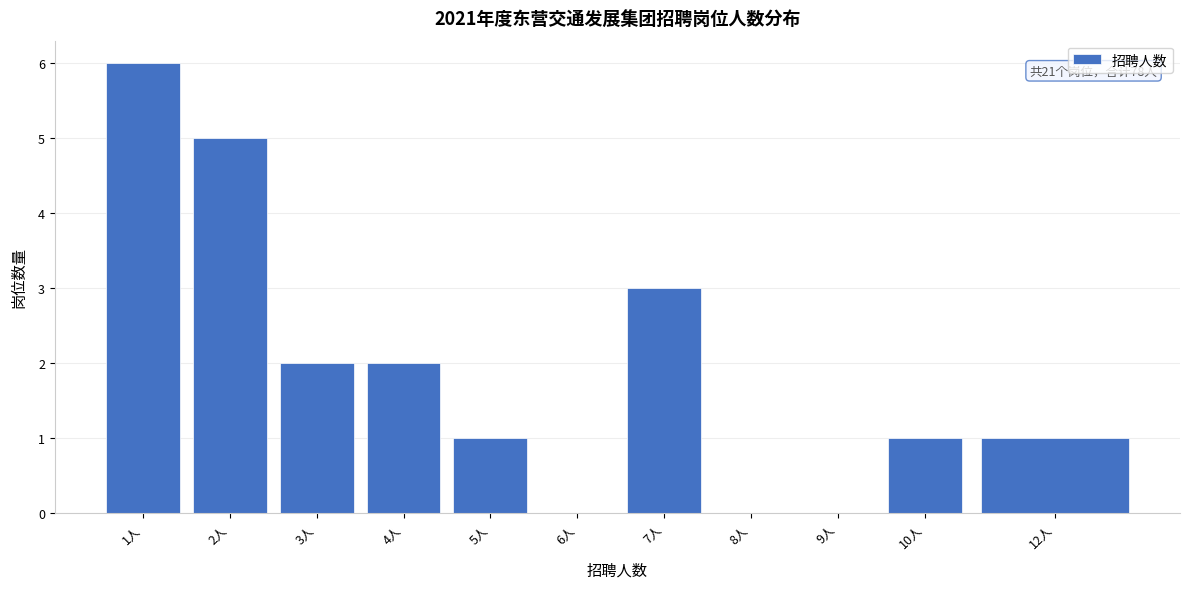

Reading right to left, list all the values displayed in this chart.

12人=1	10人=1	9人=0	8人=0	7人=3	6人=0	5人=1	4人=2	3人=2	2人=5	1人=6